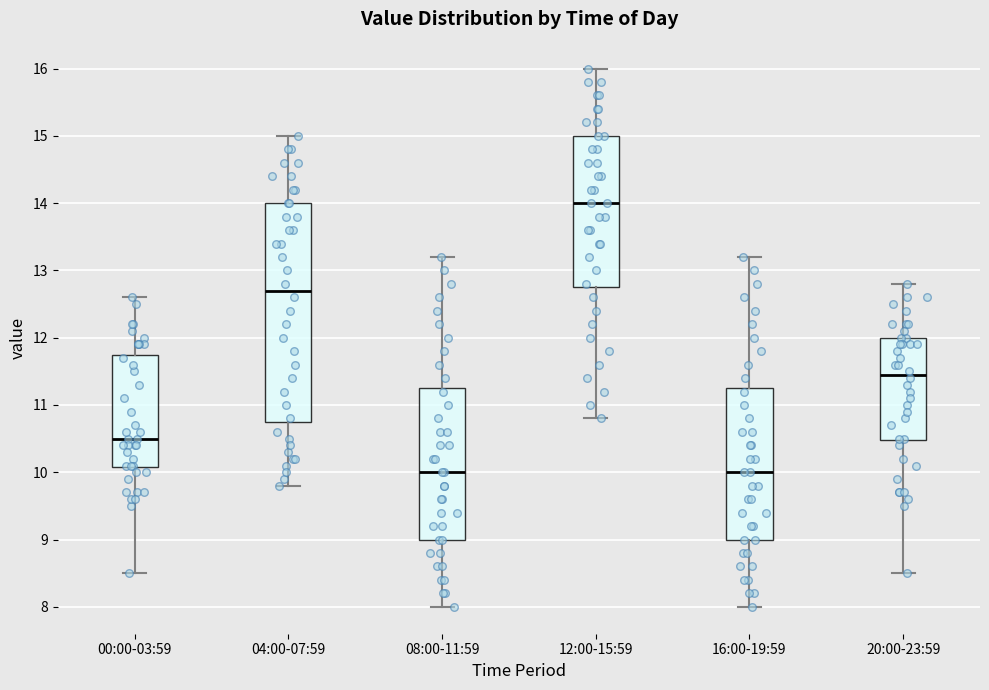

Where is the upper edge of the box for 12:00-15:59 on the y-axis? The values are not printed on the chart, so give them approximately, as read against the axis.

15.0